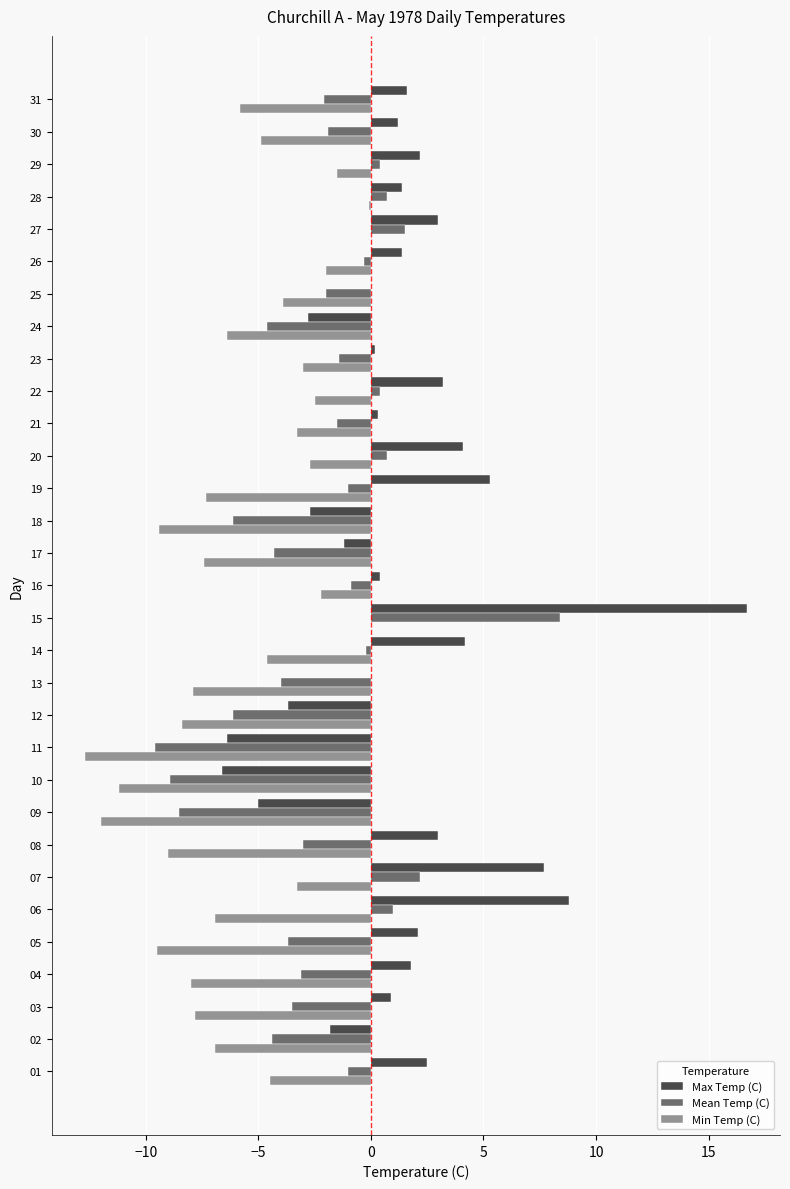

What is the spread (max minus min) of values at 10?

4.6